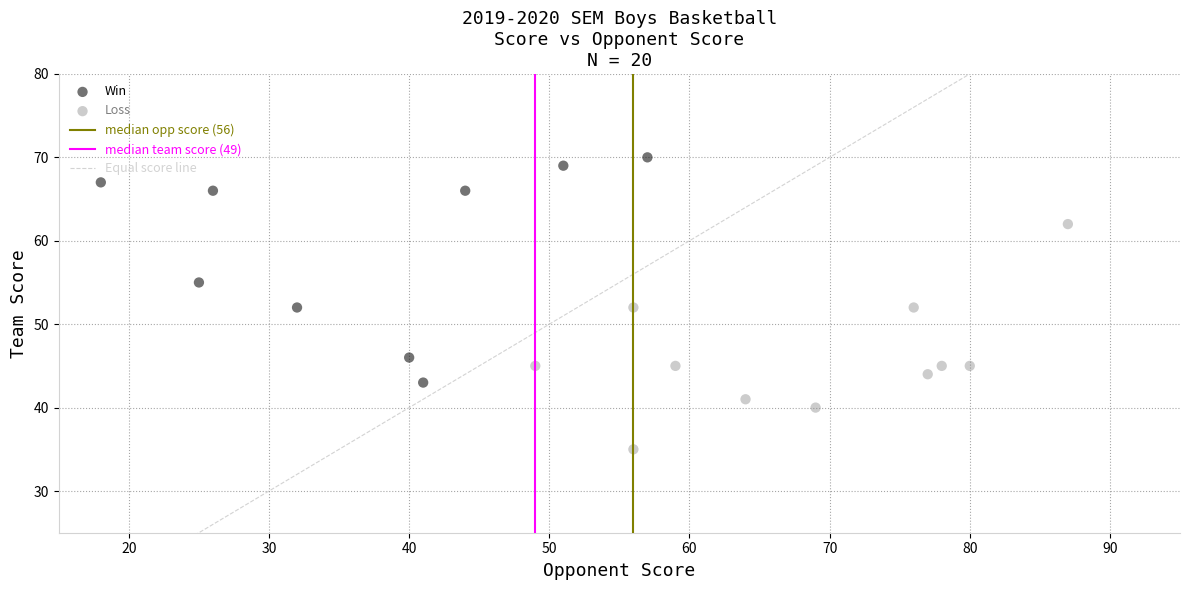

Which series contains the highest Y value?

Win